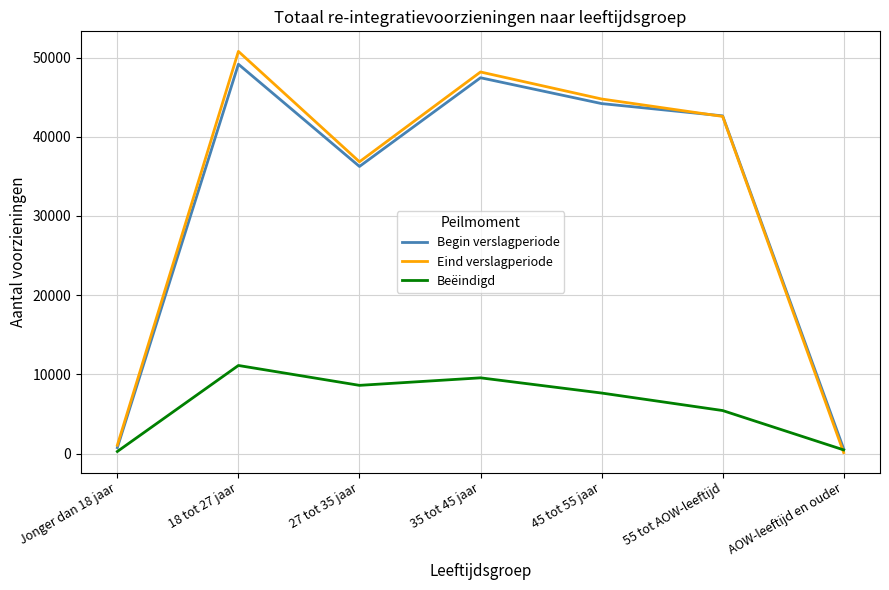

How many interior local peaks does the Begin verslagperiode series have?

2